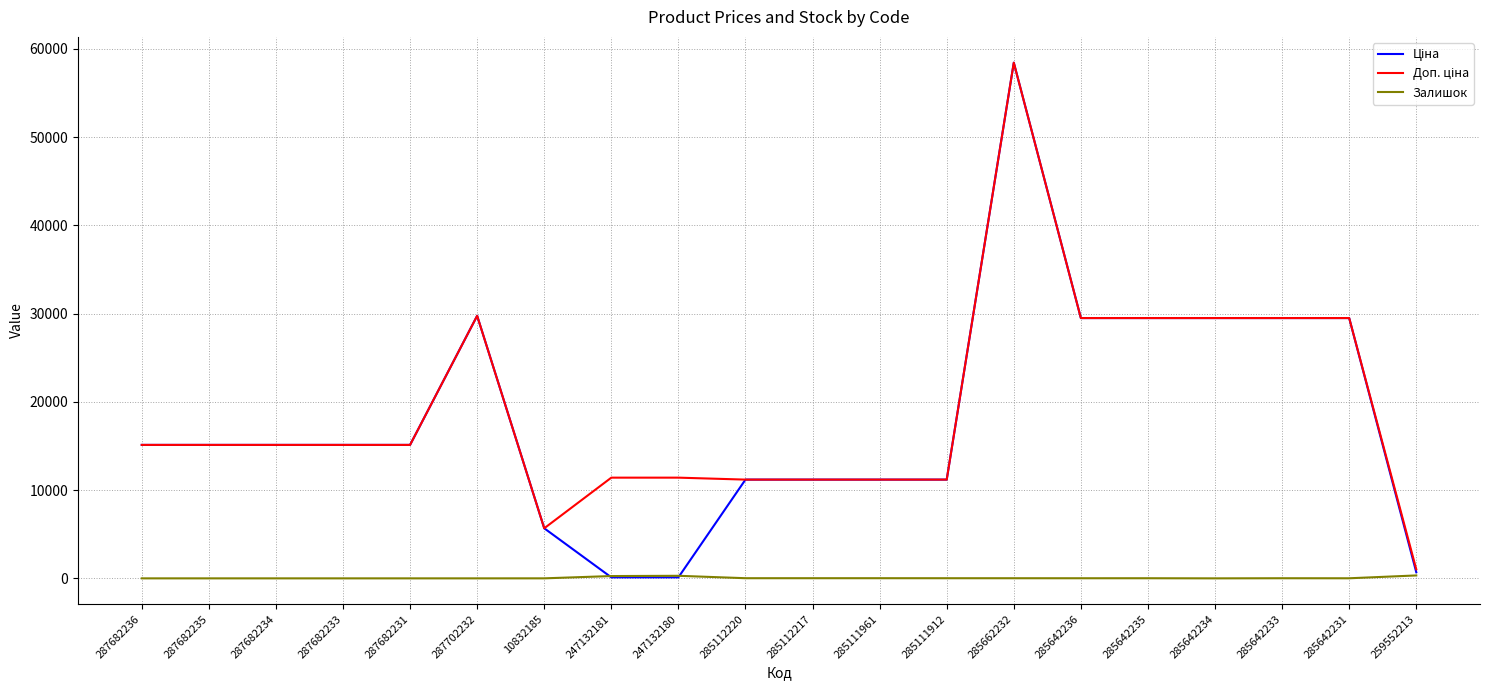

Does the chart have visible grid lines?

Yes